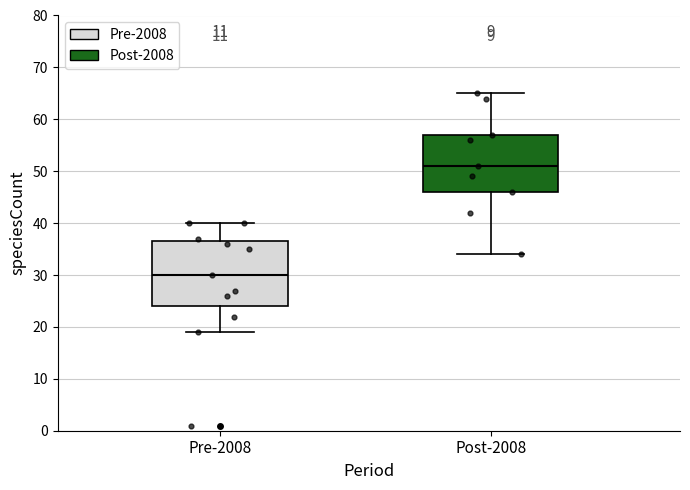

Reading left to right, transcribe this box plot: for each box, give where its median line is, the range the box spans, and where its two whiskers end, as read against the y-axis. The values are not printed on the chart, so give them approximately, as read against the axis.

Pre-2008: median 30, box 24 to 37, whiskers 19 to 40
Post-2008: median 51, box 46 to 57, whiskers 34 to 65